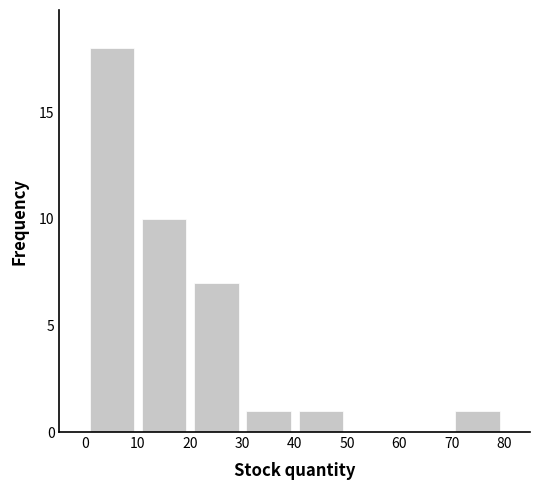

Reading left to right, transcribe this chart: for each bar, give the range it covers on the x-axis and its height. The values are not printed on the chart, so give them approximately, as read against the axis.

0 to 10: 18
10 to 20: 10
20 to 30: 7
30 to 40: 1
40 to 50: 1
50 to 60: 0
60 to 70: 0
70 to 80: 1